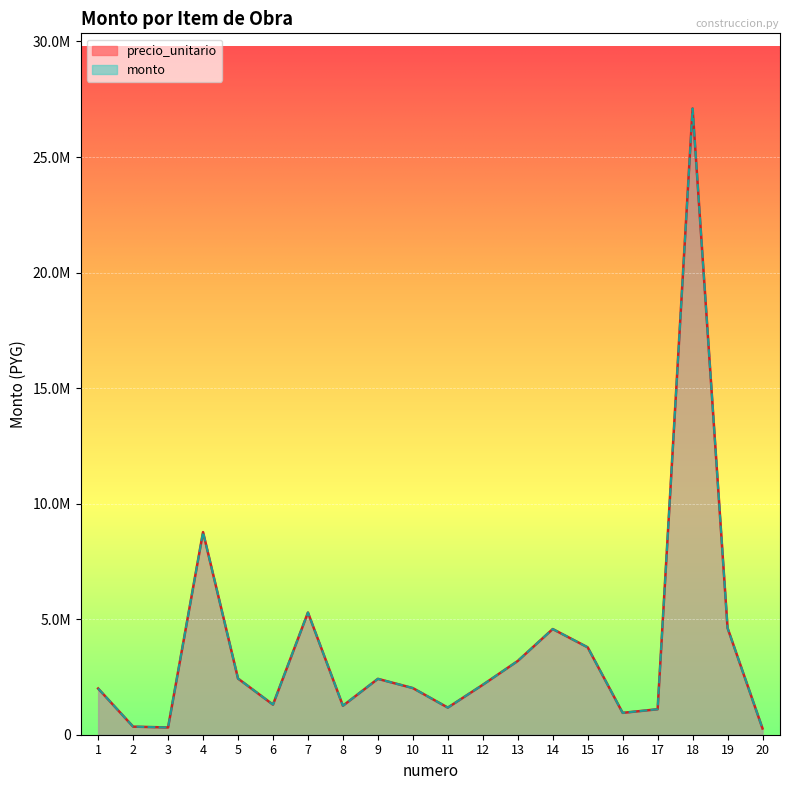

How many data points in monto are less than 2160000?

10